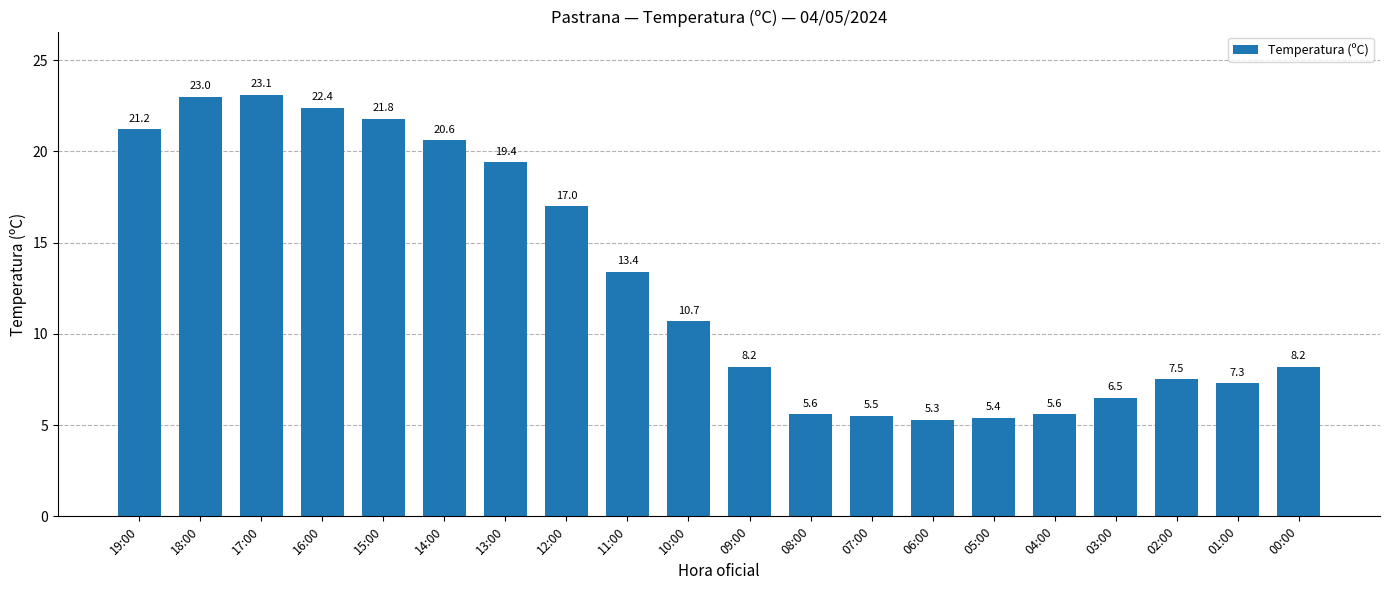

Approximately how many times larger is the value at 03:00 compared to 13:00?

0.3